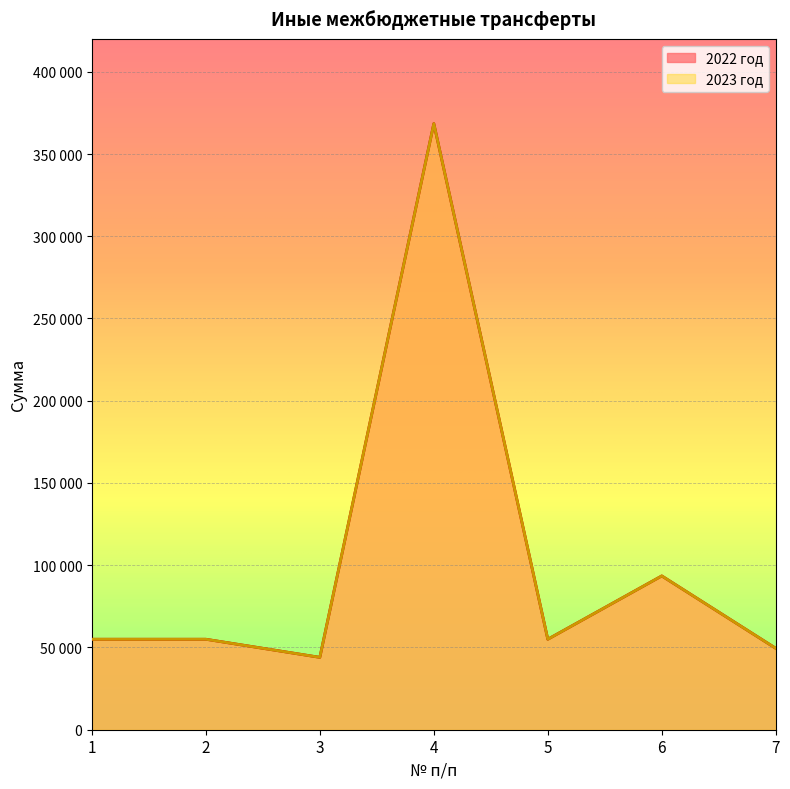

True or false: 2023 год has a value of 368488 at 4.

True